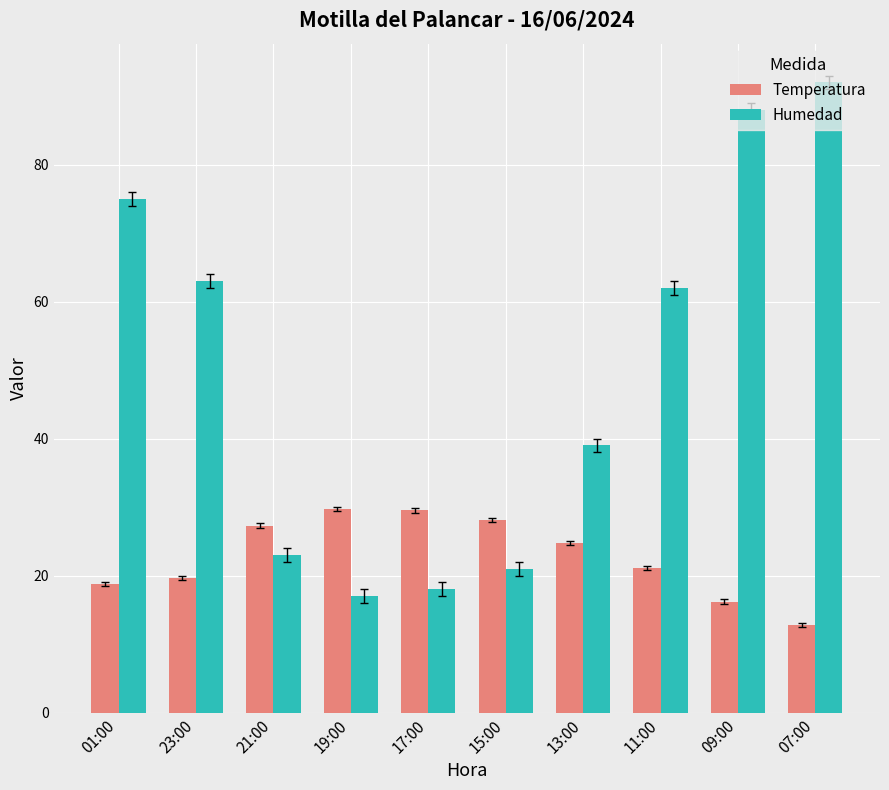

How many groups of bars are there?

10